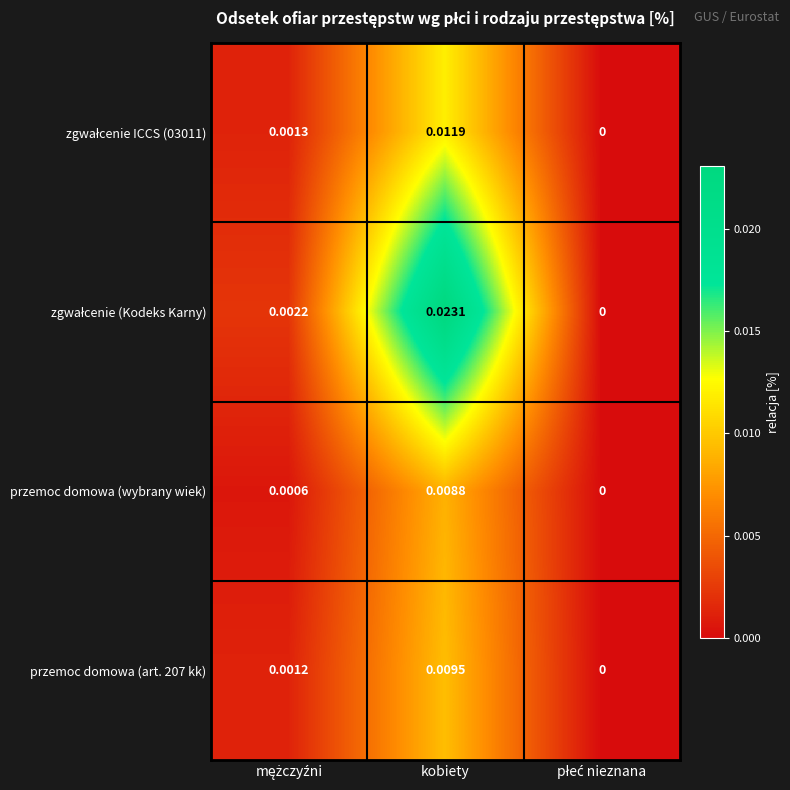

How many data points does each series have?

3